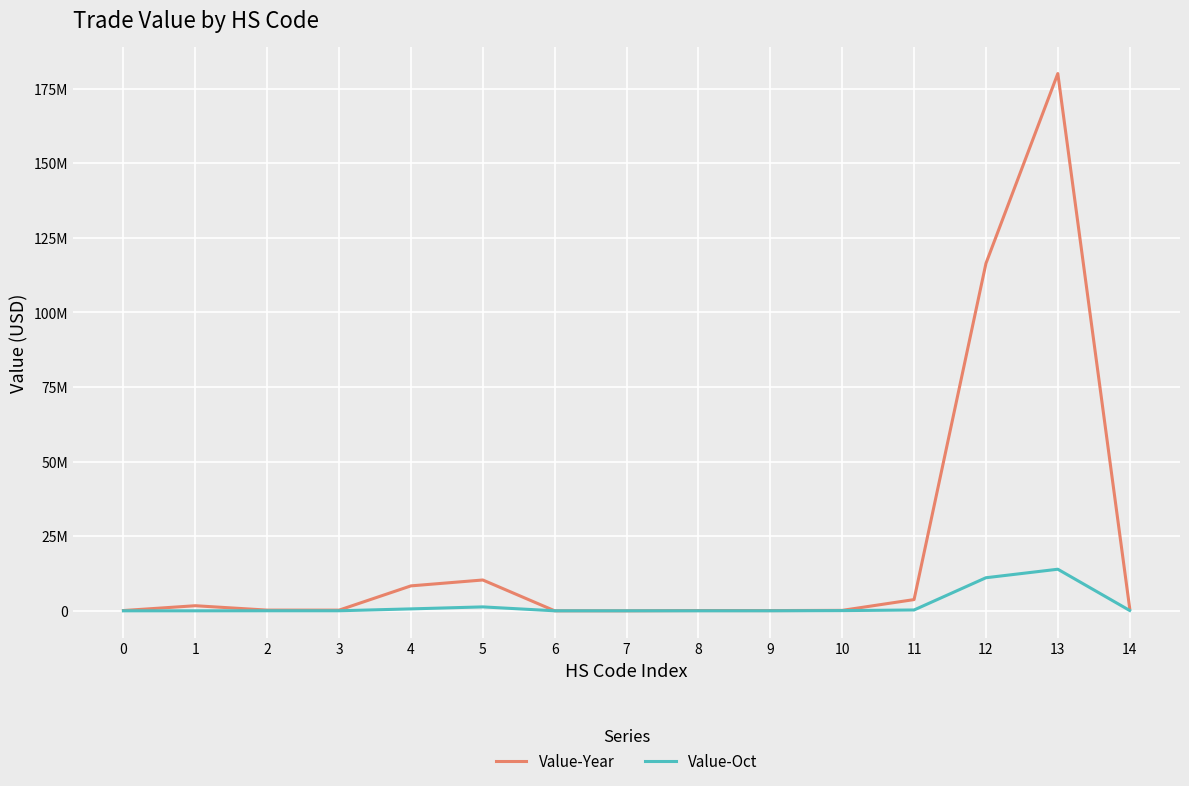

Where is the first local minimum for Value-Oct?

3